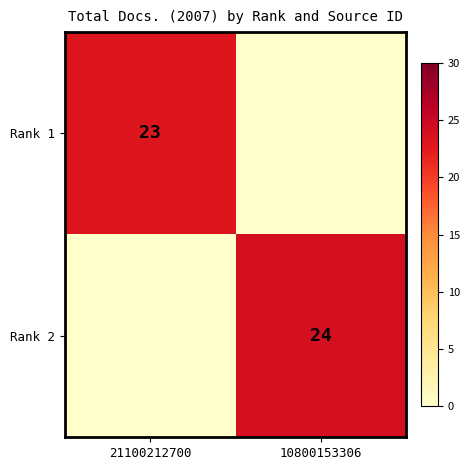

Is it true that Rank 1 equals 23 at 21100212700?

True